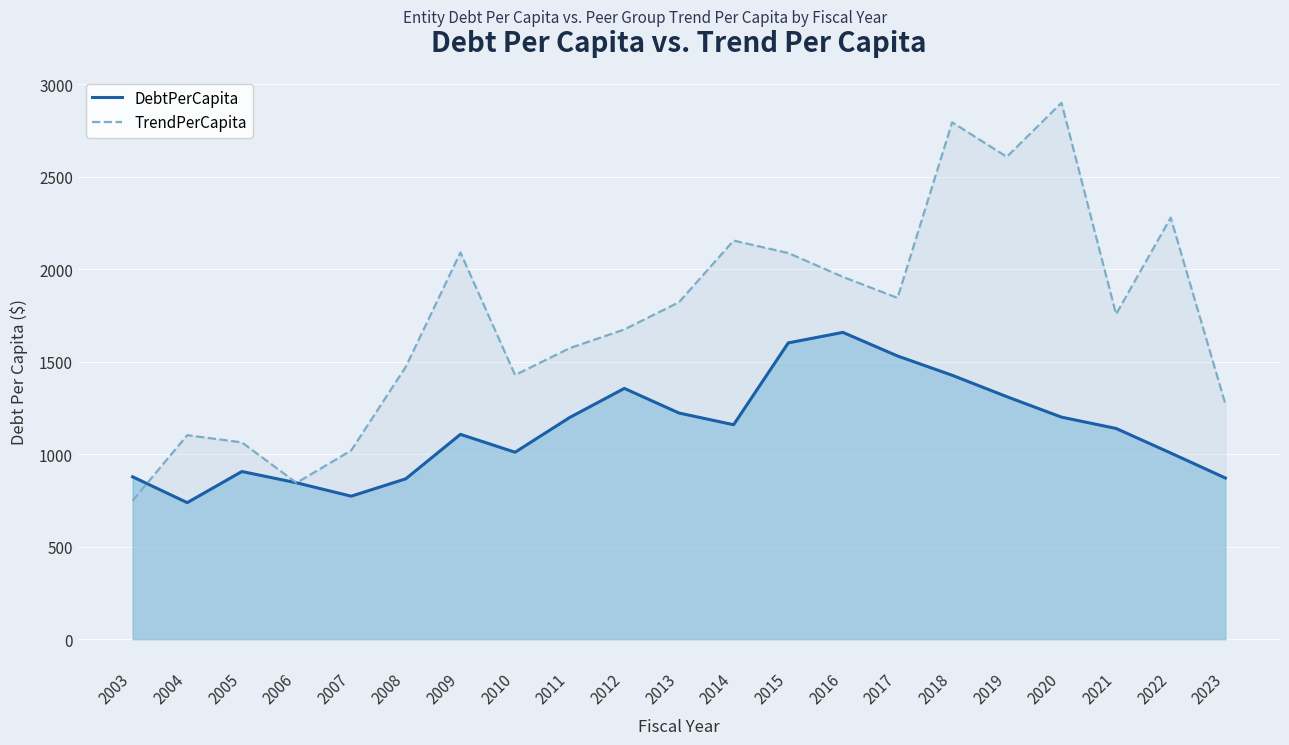

What is the maximum value shown in the chart?

2900.1